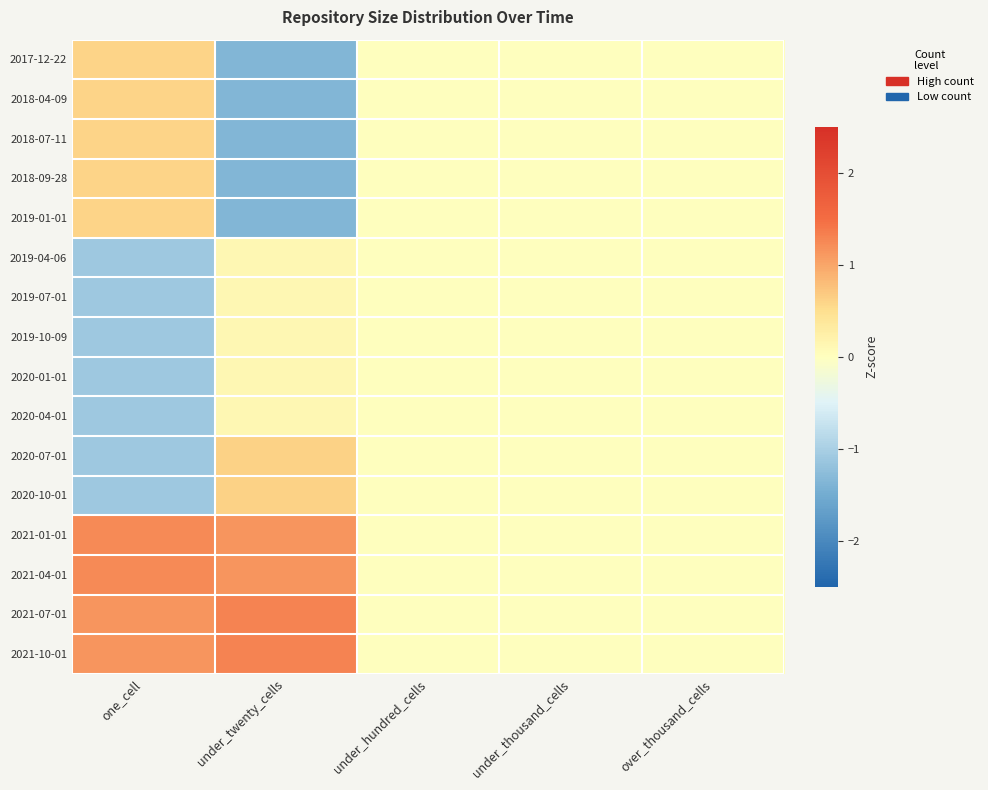

How many data points does each series have?

5